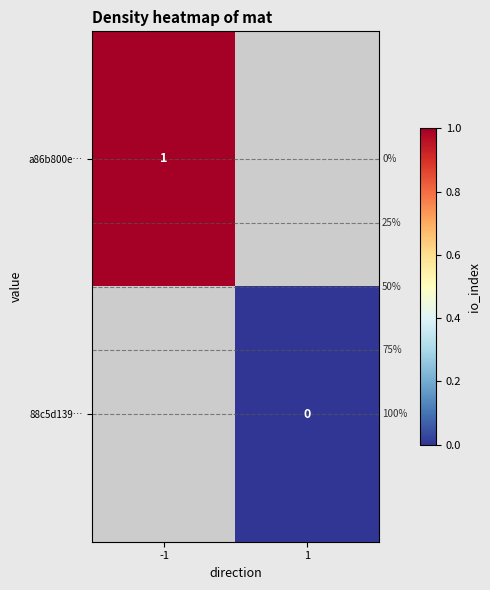

Is the value of a86b800e… at -1 greater than the value of 88c5d139… at 1?

Yes